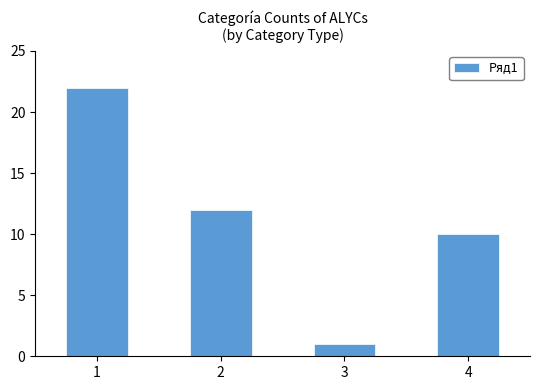

Is it true that the value at 3 is 1?

True